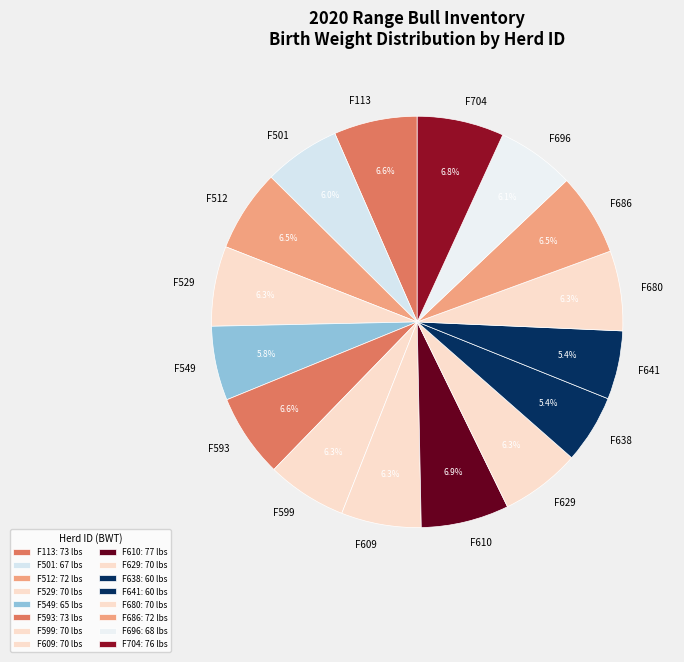

Does F696 account for over 50% of the chart?

No